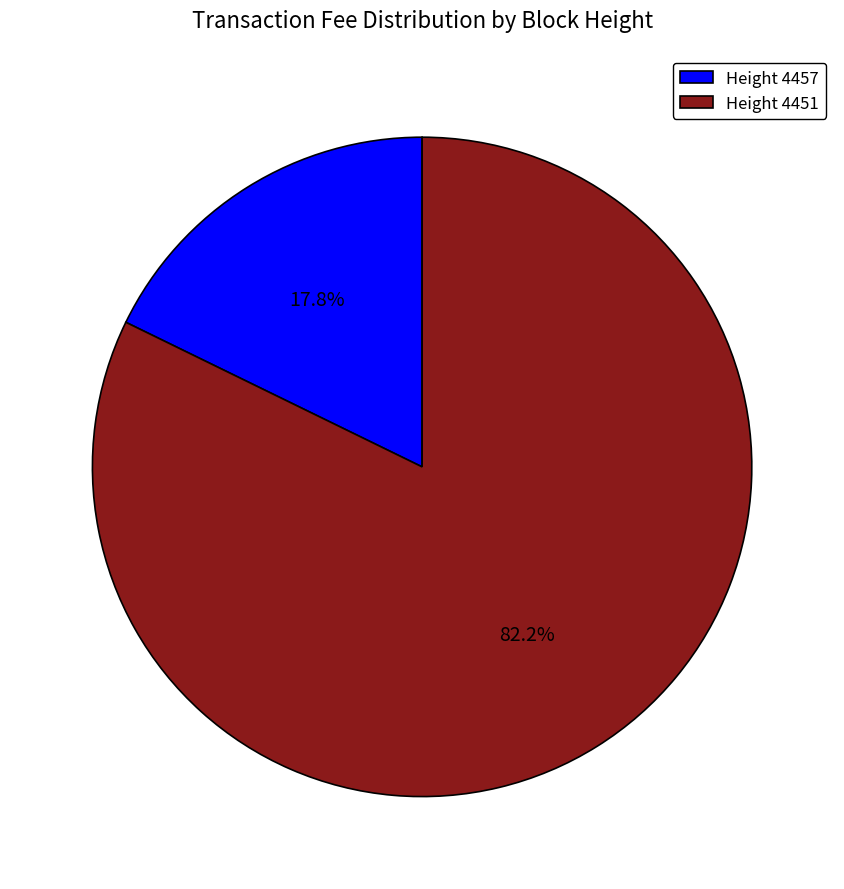

Does Height 4457 account for over 50% of the chart?

No